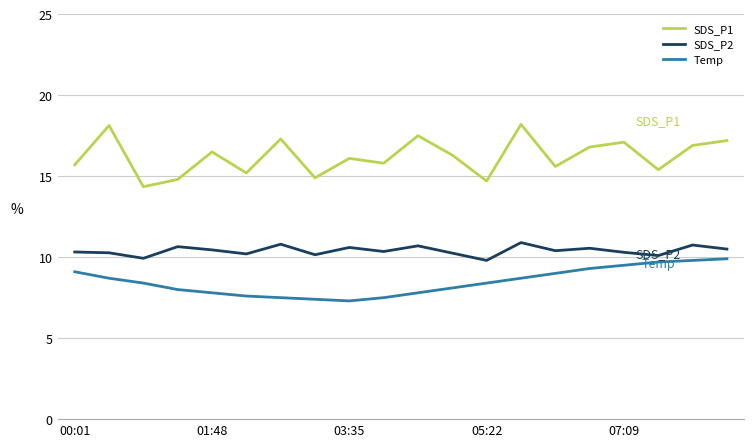

Which series has the largest total across all categories?

SDS_P1